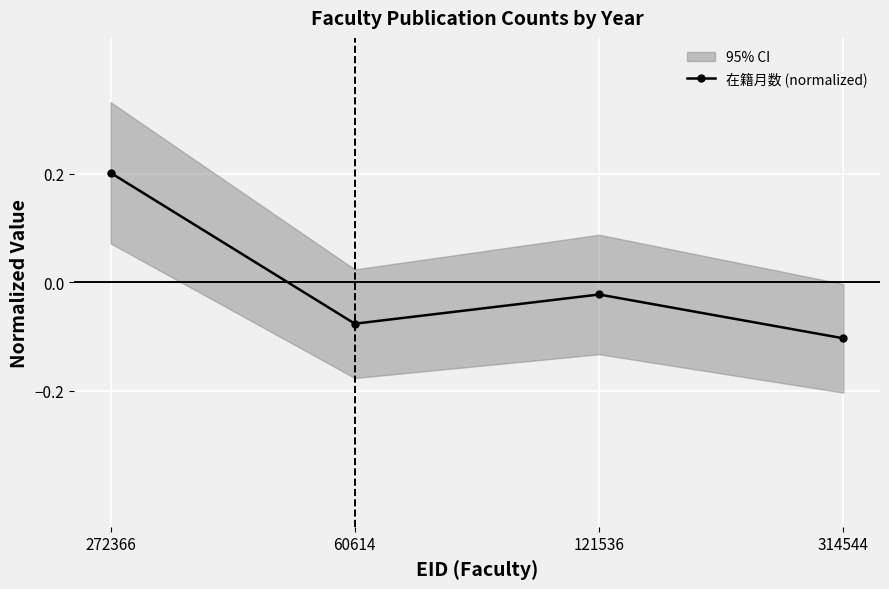

The chart shows a value of -0.0 at 121536. True or false?

False